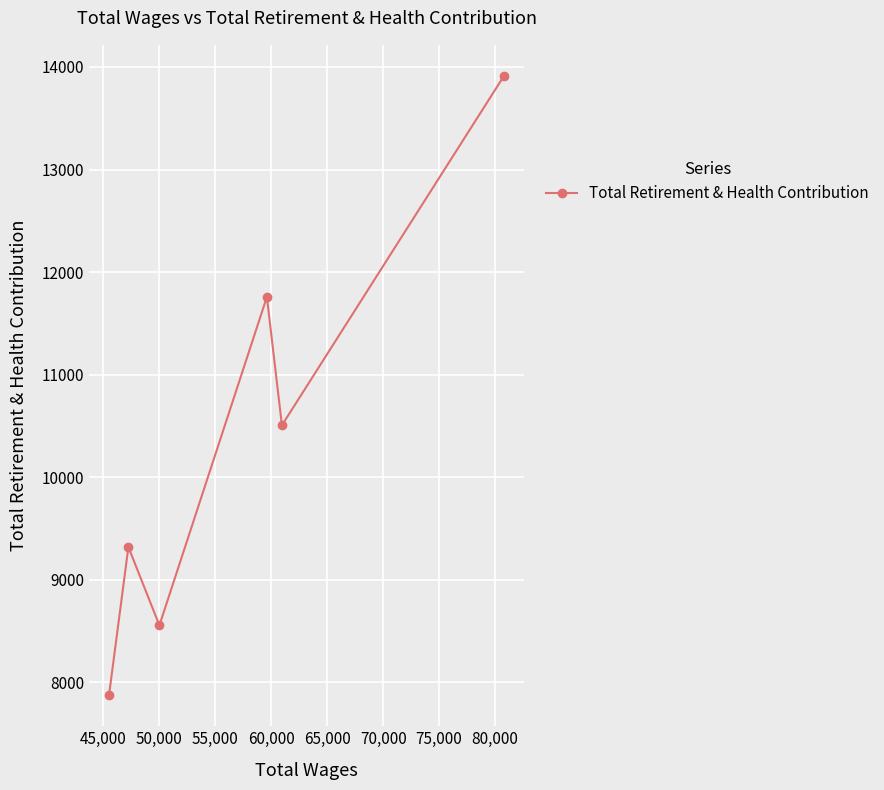

What is the sum of all values?

61917